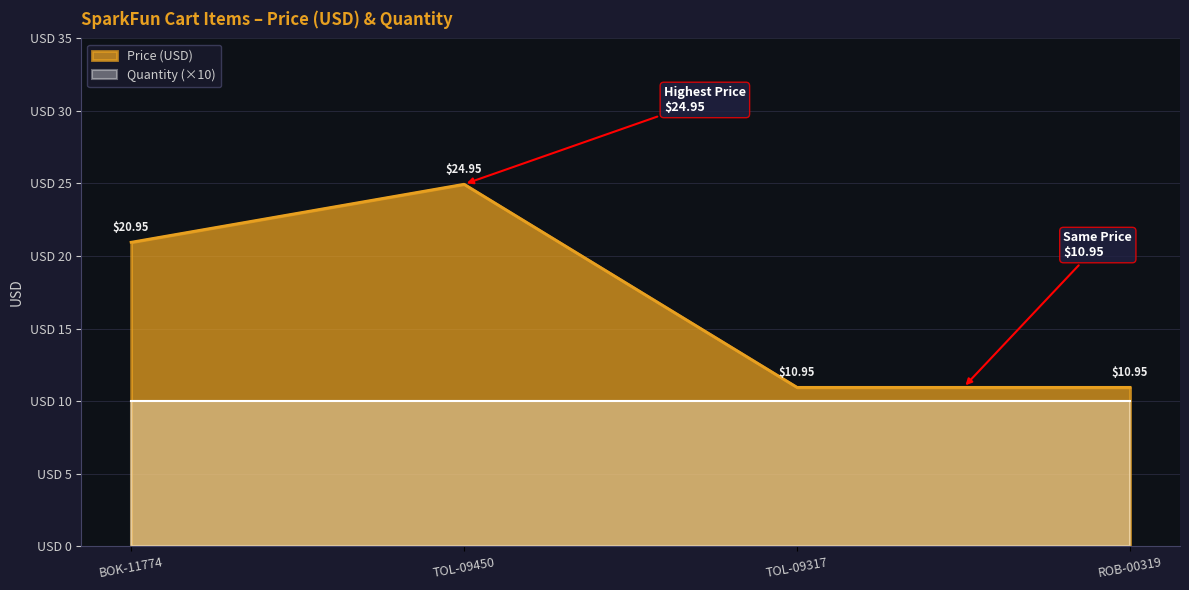

True or false: Quantity (×10) and Price (USD) intersect in this chart.

False